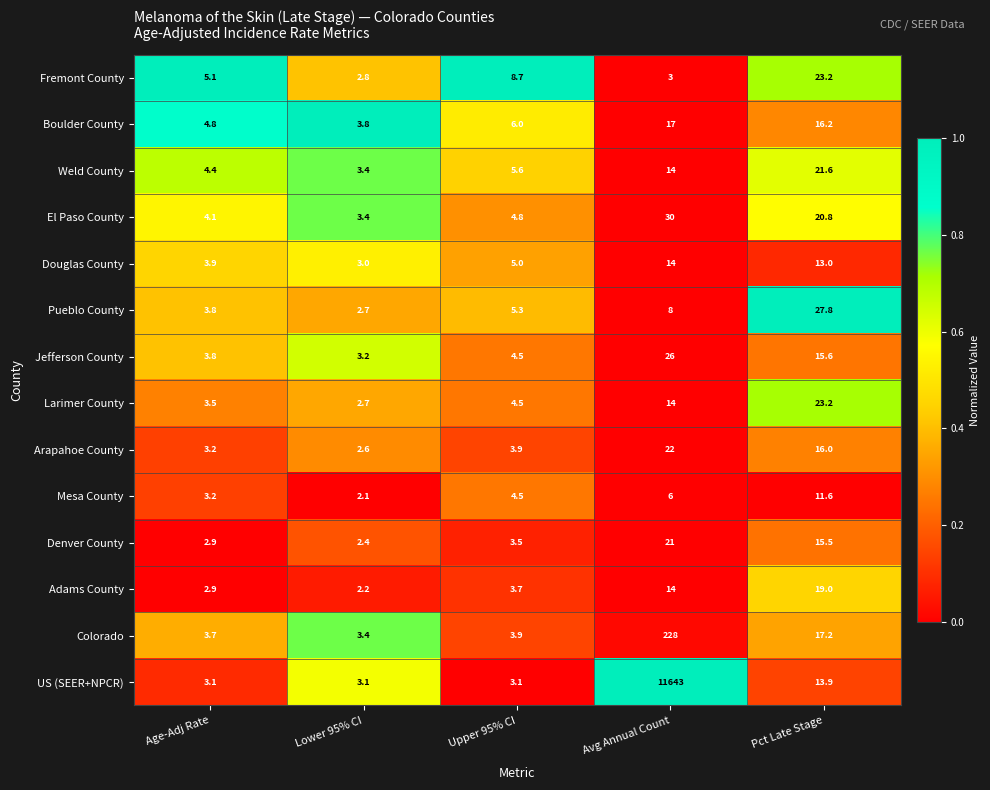

List the labels in order of Denver County value, largest first.

Avg Annual Count, Pct Late Stage, Upper 95% CI, Age-Adj Rate, Lower 95% CI